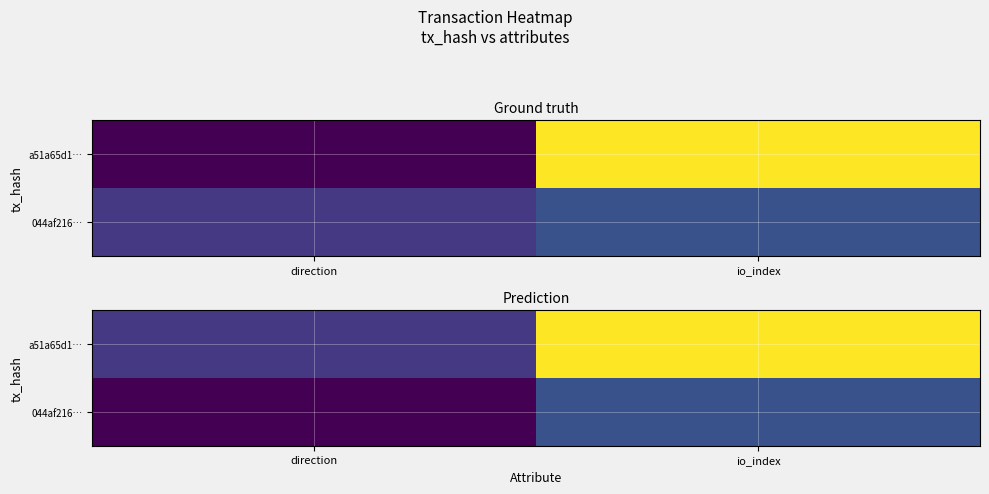

Reading left to right, extract all data points from this chart.

a51a65d1ef6740b9f94da9f8974bfa41807899c: direction=-1	io_index=11
044af216ccf7e4c5996e7a5664d0de3bc449424: direction=1	io_index=2